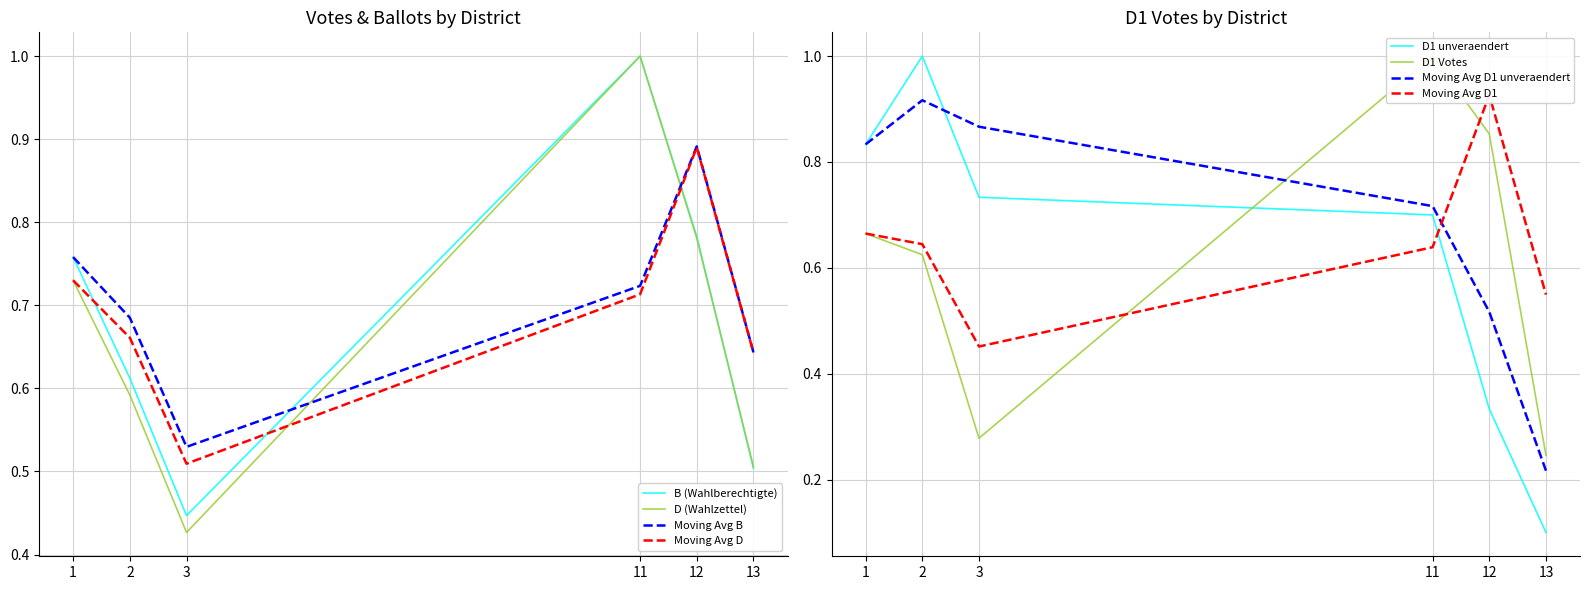

In D1, how many points are higher than both neighbors (excluding endpoints)?

1